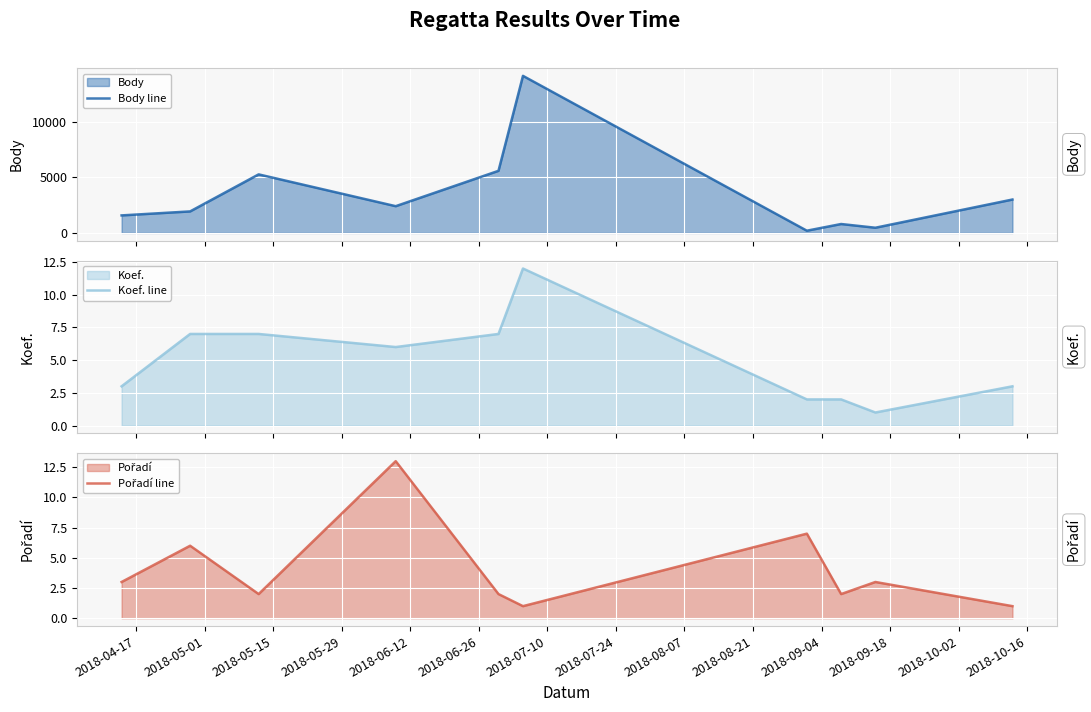

How many values in the Pořadí line series are below 3?

5